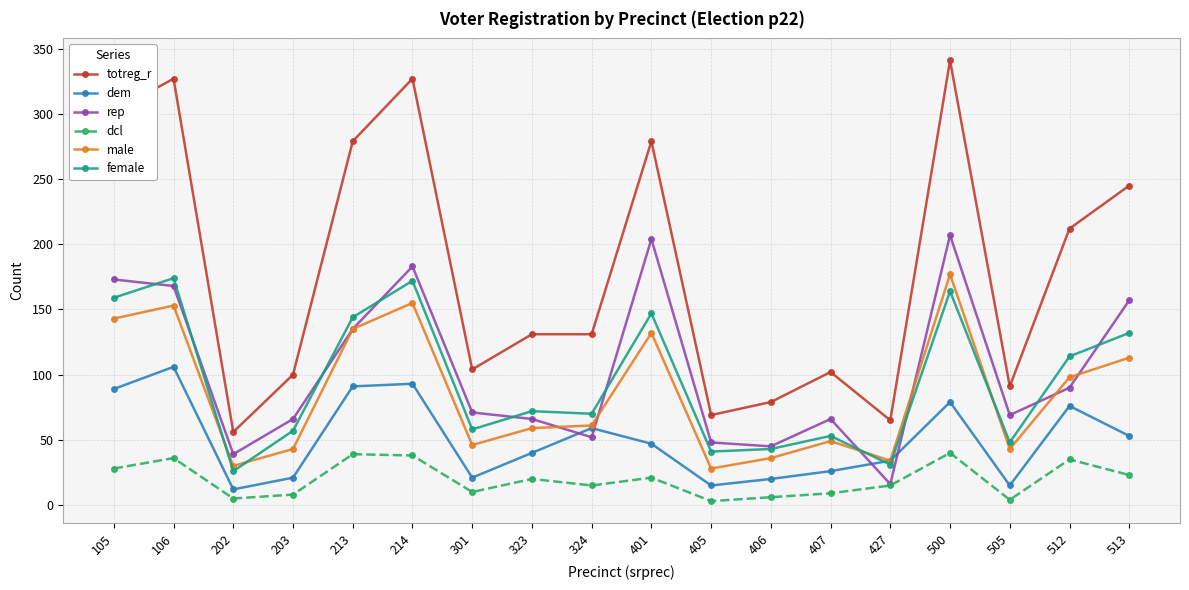

Read the totreg_r value at 323, to the nearest 5.

130